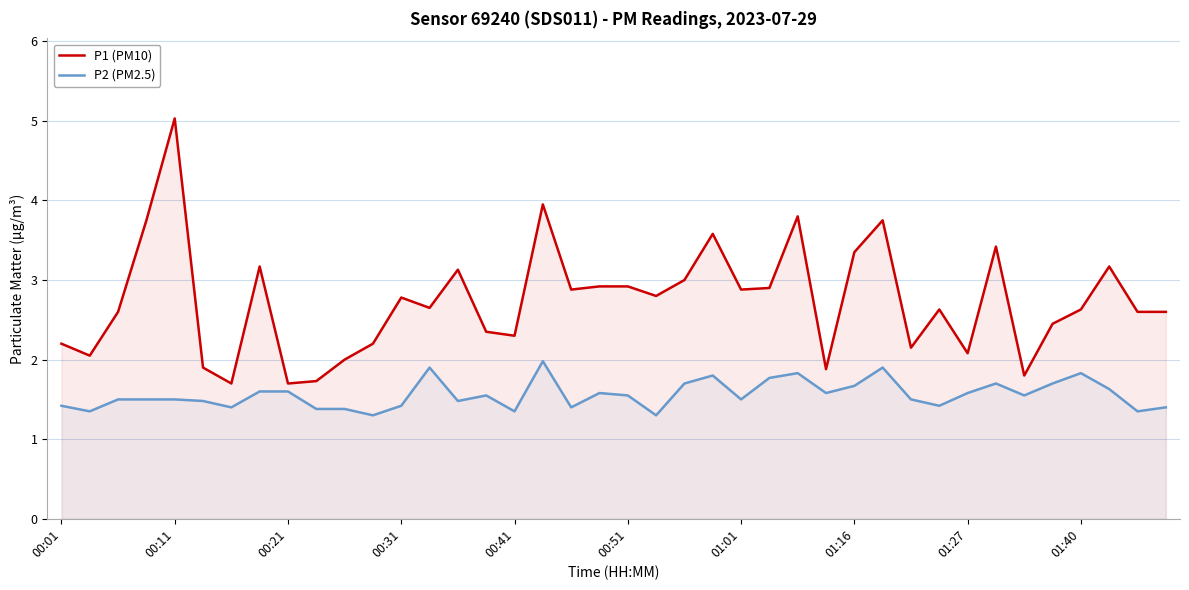

List the series in order of their peak value, highest first.

P1 (PM10), P2 (PM2.5)